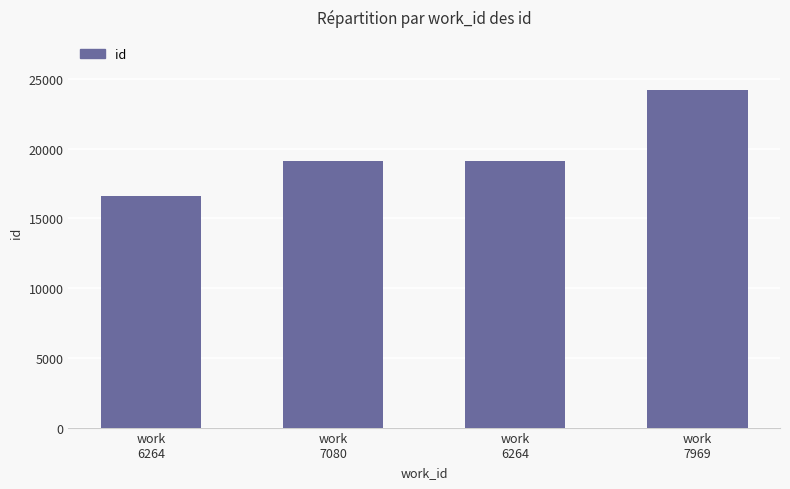

Does the chart contain any negative values?

No